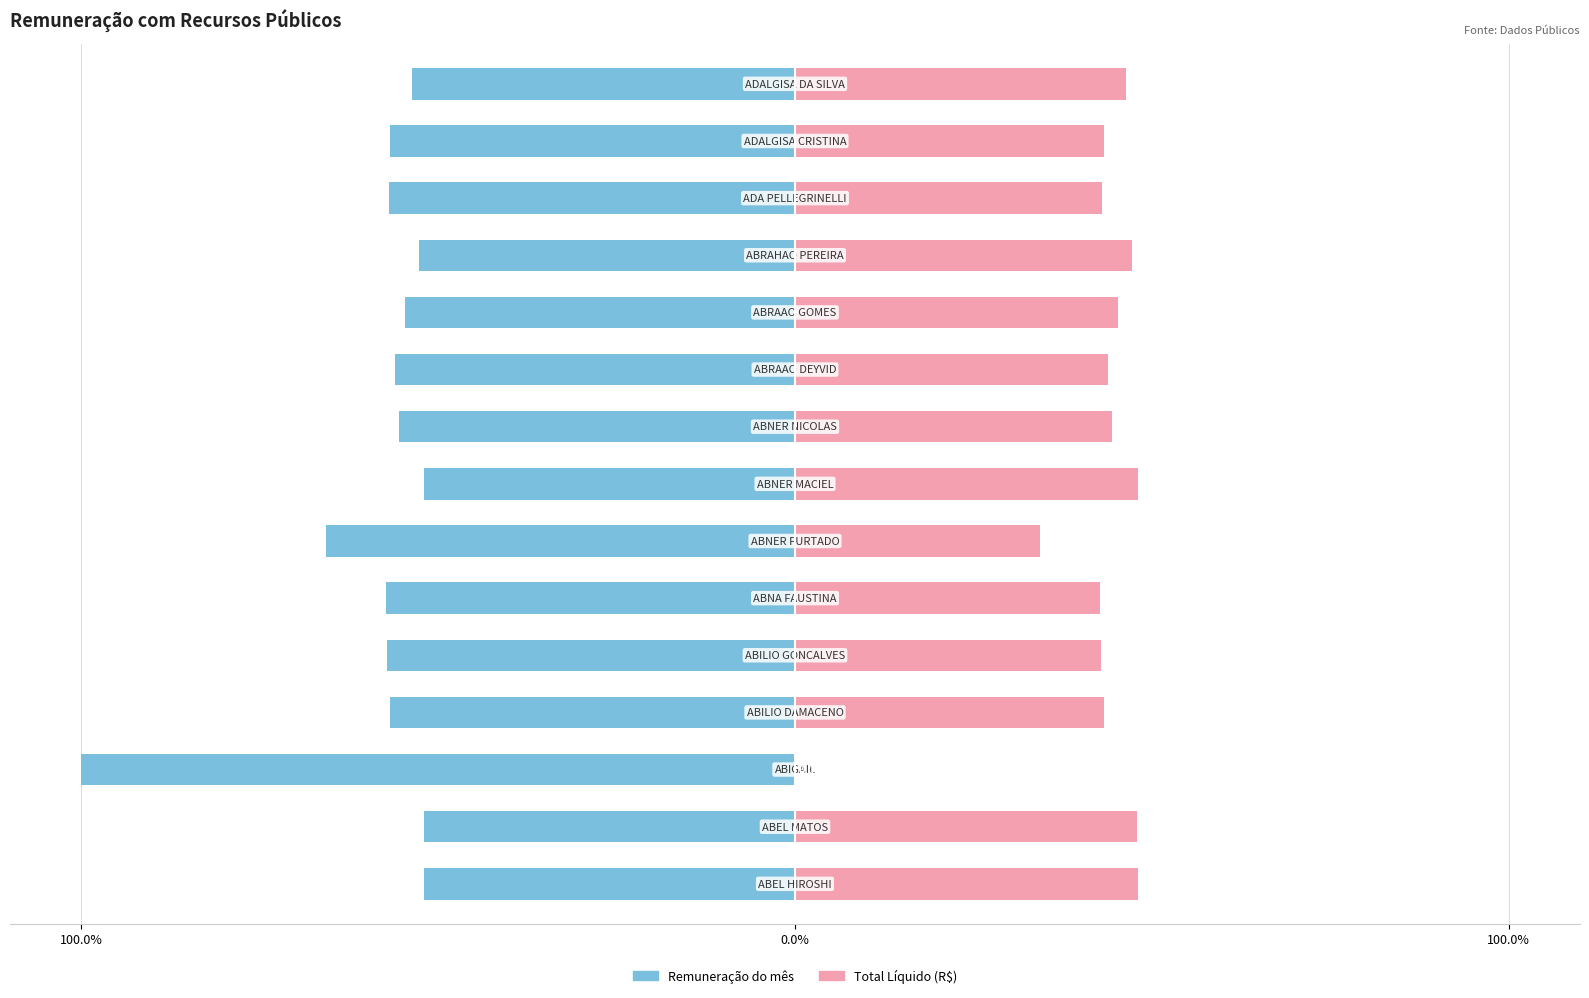

What is the difference between the highest and lowest values at 0.0%?

100.0